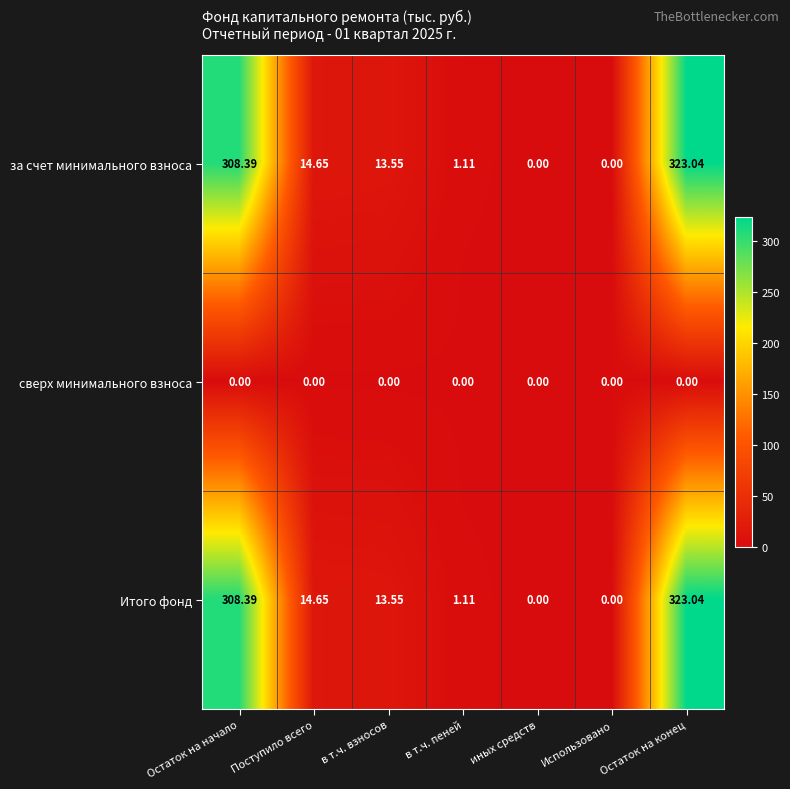

Where is Итого фонд nearest to the value 161?

Поступило всего